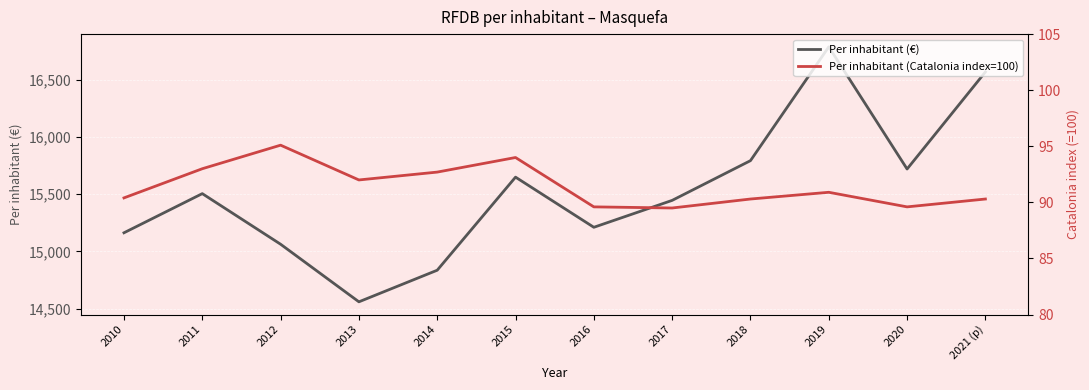

What are all the series names shown in the legend?

Per inhabitant (€), Per inhabitant (Catalonia index=100)